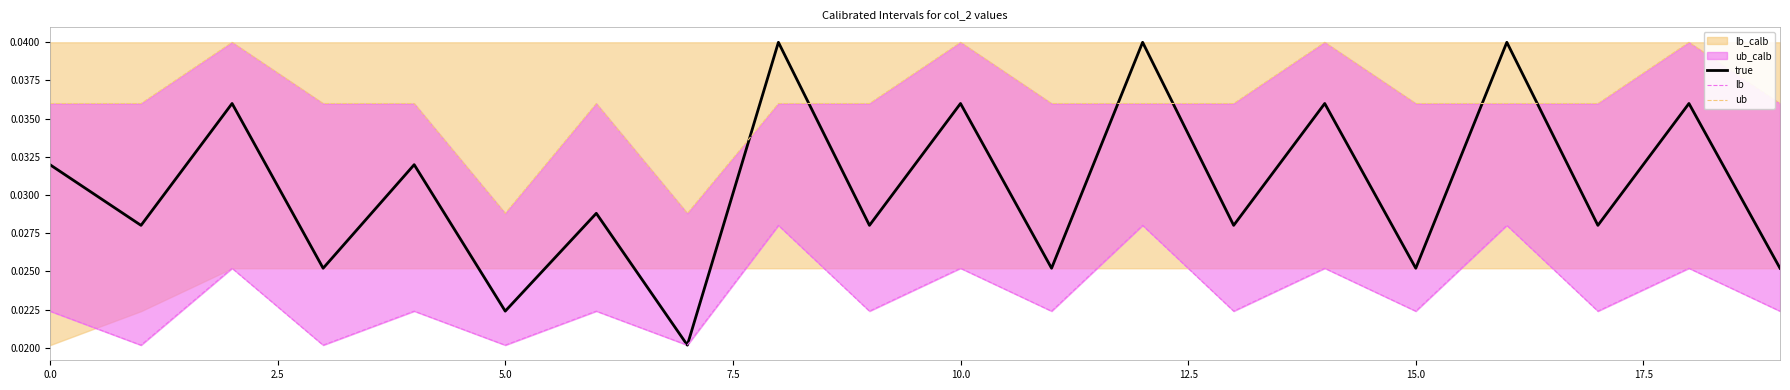

True or false: ub has a value of 0.0 at 19.

False